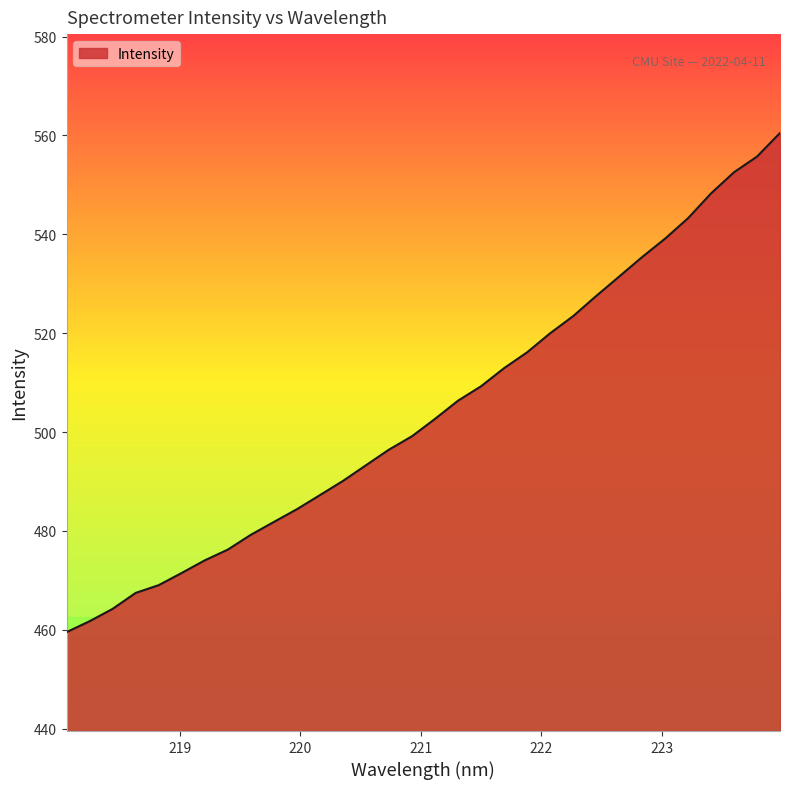

What is the maximum value shown in the chart?

560.5